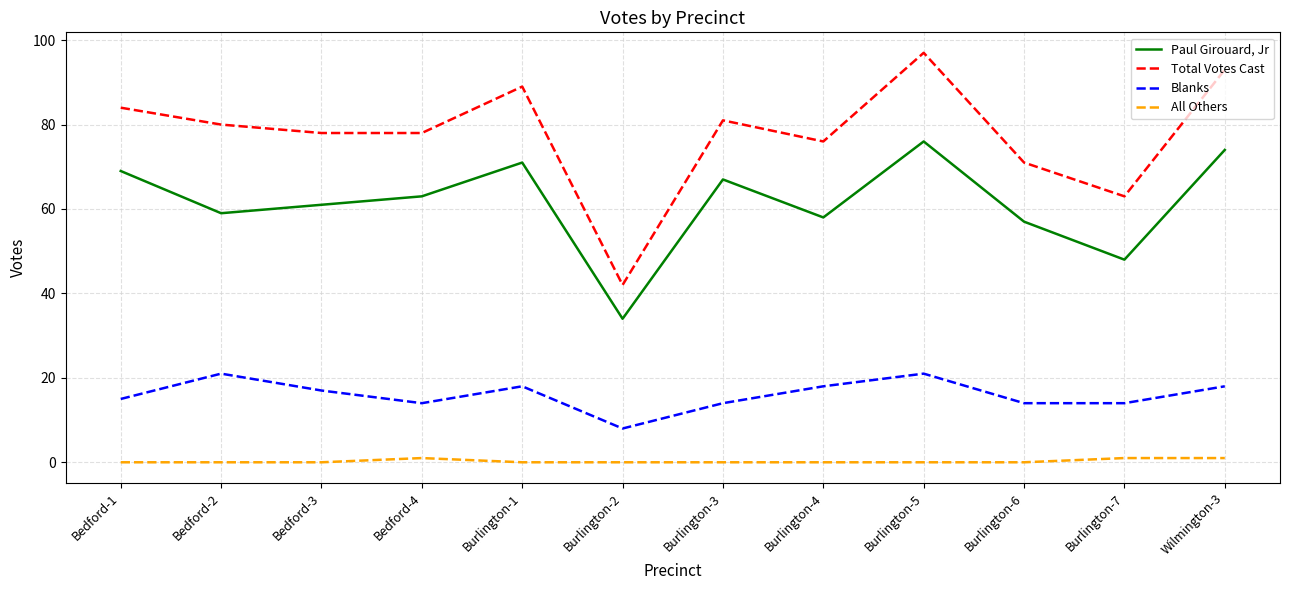

Is it true that All Others equals 0 at Bedford-2?

True